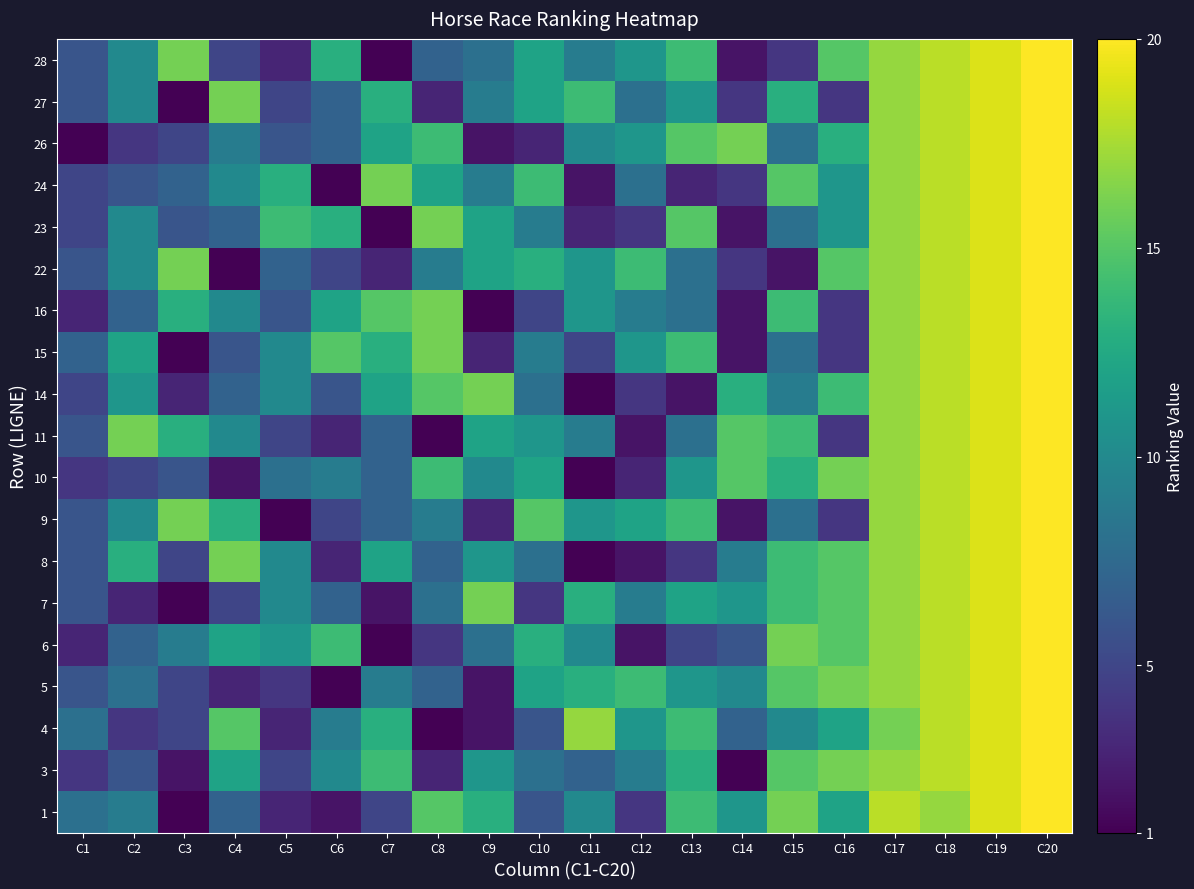

At which category does the chart reach its minimum across all series?

C3